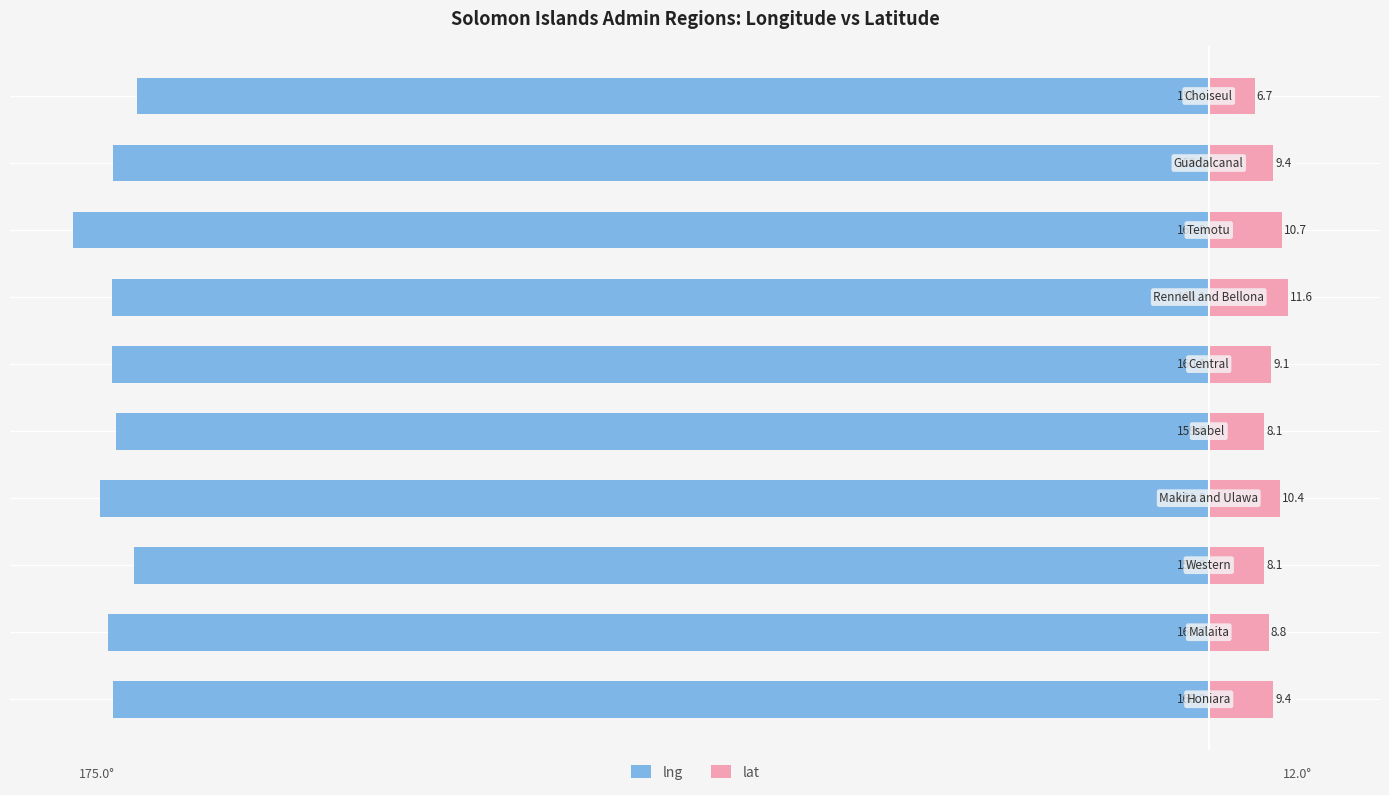

What is the difference between the lat values at 1 and 7?

1.9